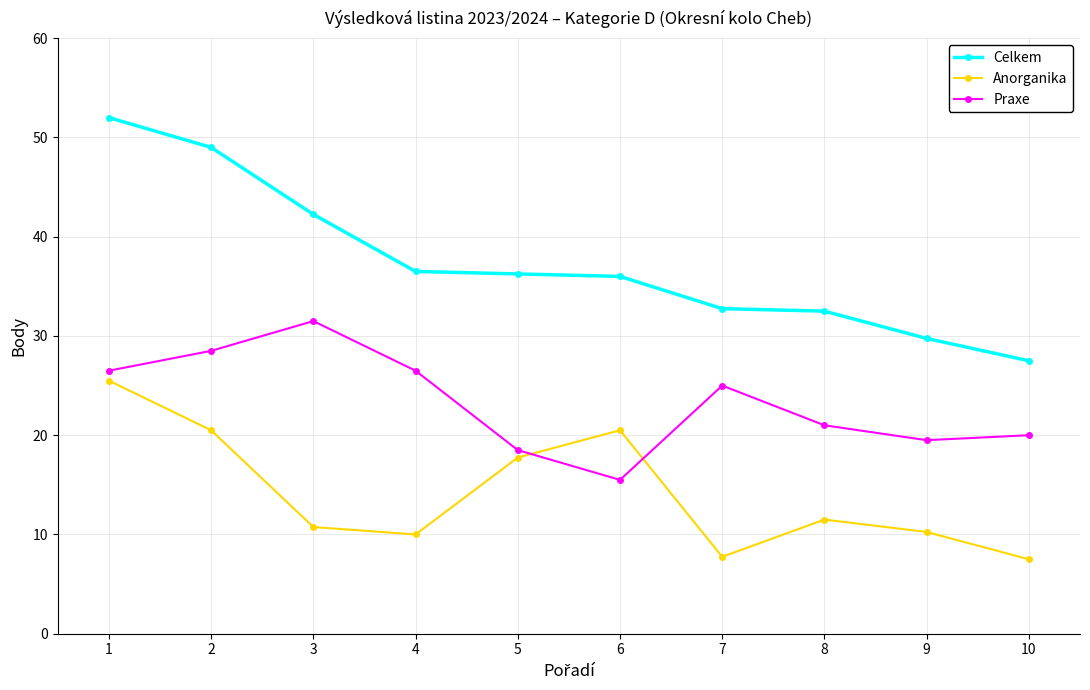

How many series are shown in this chart?

3